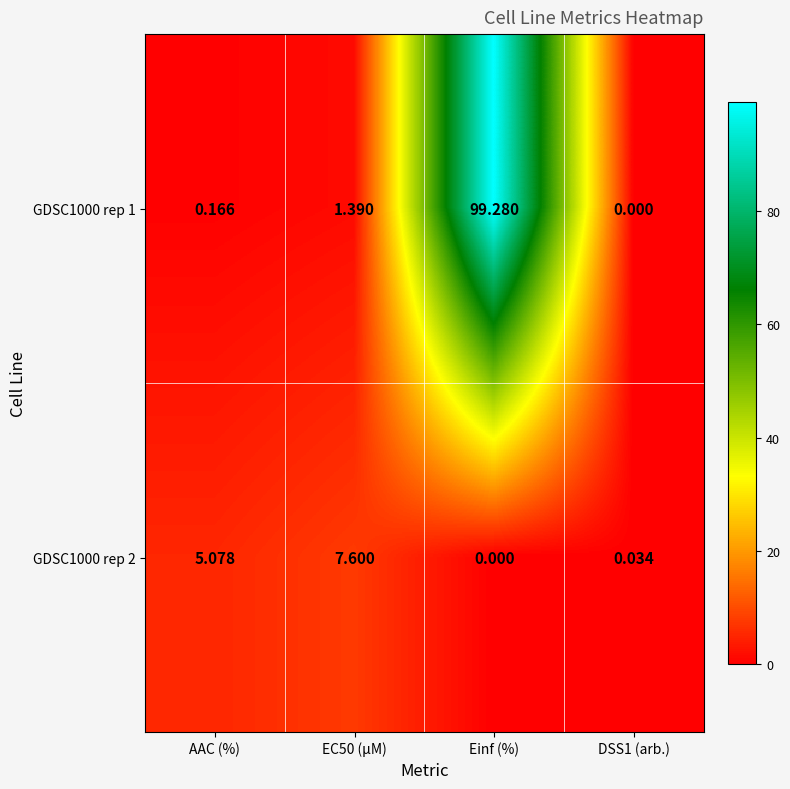

At which label does GDSC1000 rep 1 reach its peak?

Einf (%)